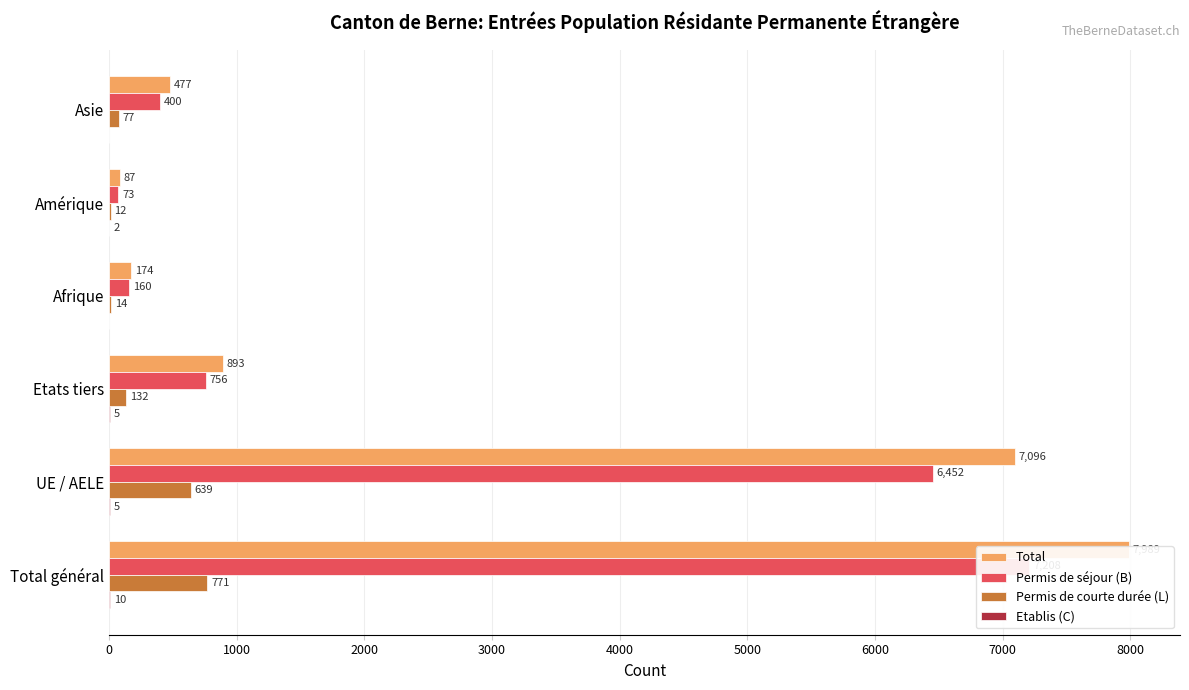

How many bars are there in total?

24